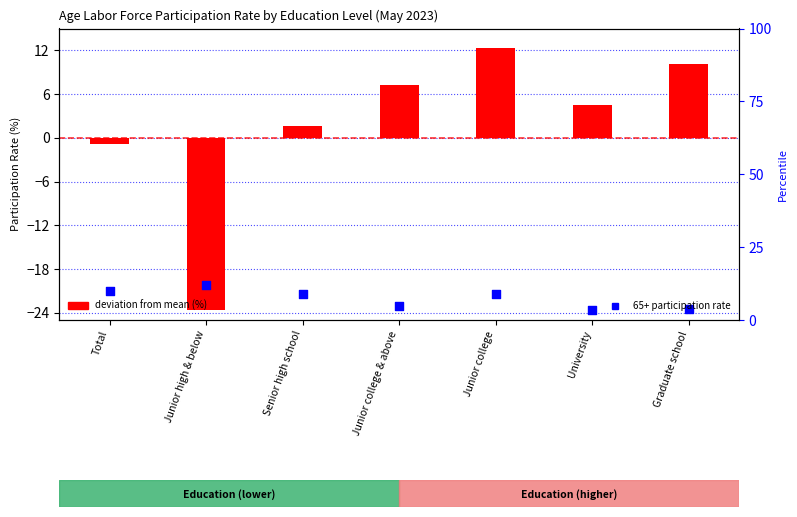

Which series has the widest spread of Y values?

deviation from mean (%)